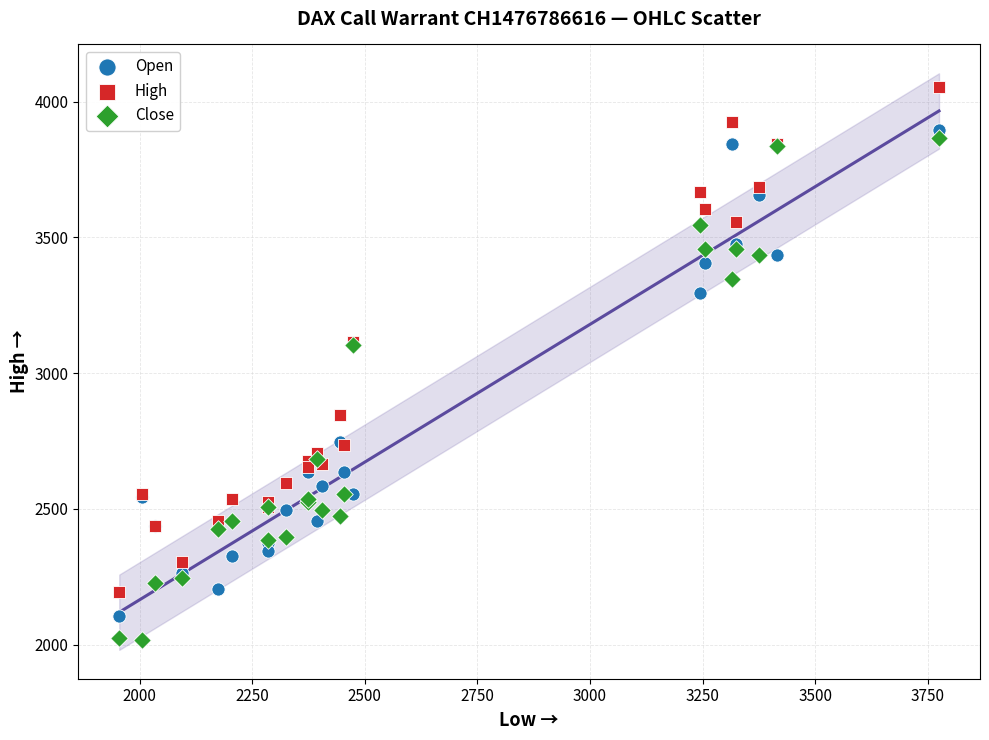

In the Close series, what Y value is closest to 2940?

3105